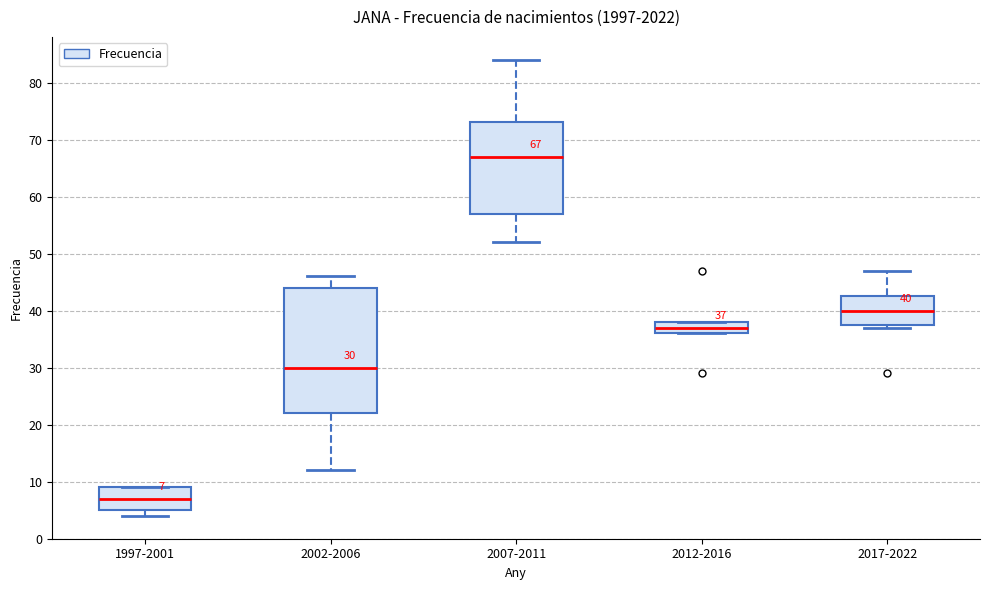

Which box is the tallest, from its lower edge to its upper edge?

2002-2006